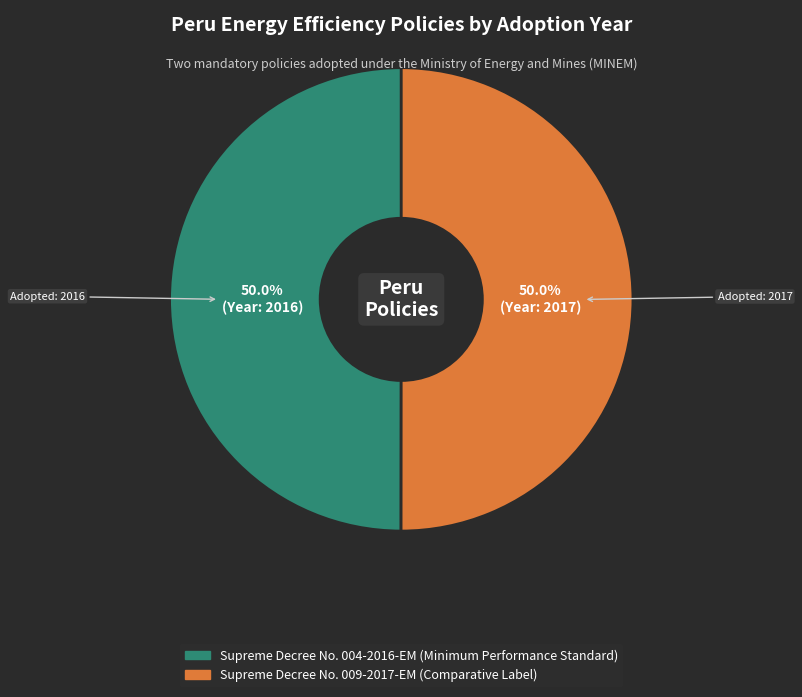

To the nearest percent, what is the combined percentage of Supreme Decree No. 009-2017-EM (Comparative Label) and Supreme Decree No. 004-2016-EM (Minimum Performance Standard)?

100%